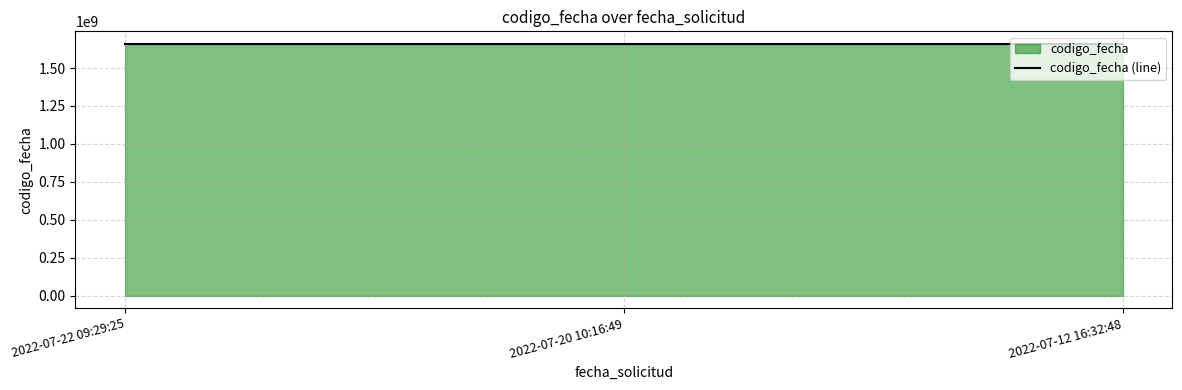

What is the sum of the values at 2022-07-20 10:16:49 and 2022-07-22 09:29:25?

3317151385